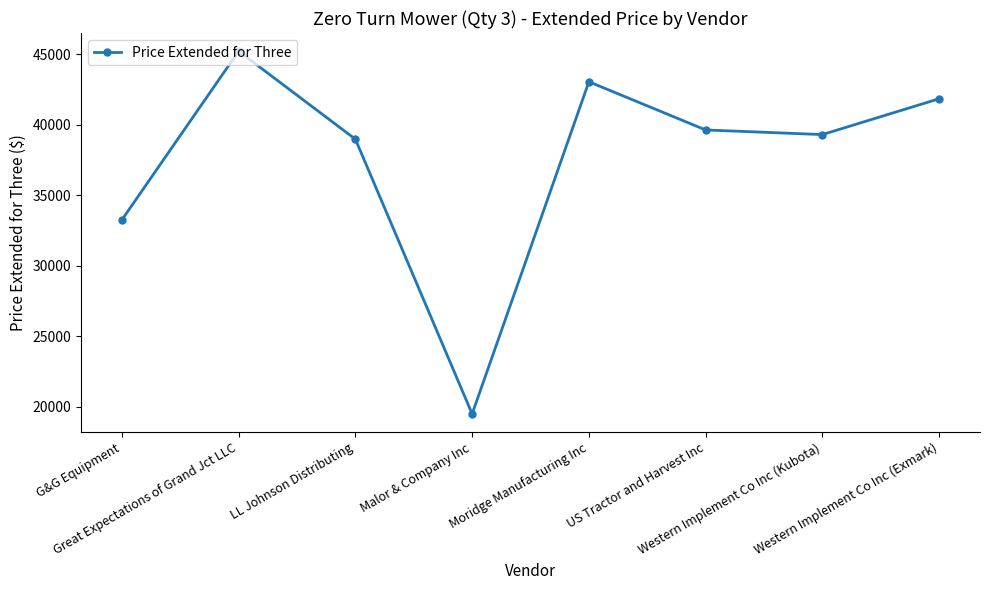

The chart shows a value of 43059.8 at Moridge Manufacturing Inc. True or false?

True